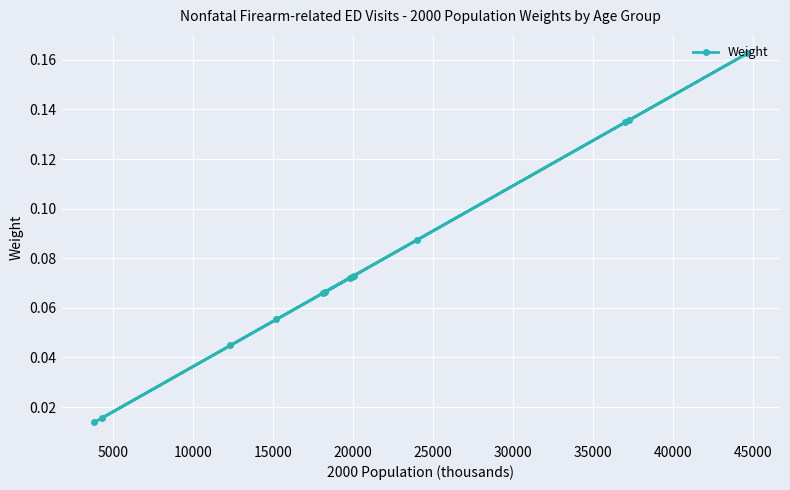

What is the sum of all values?

1.0